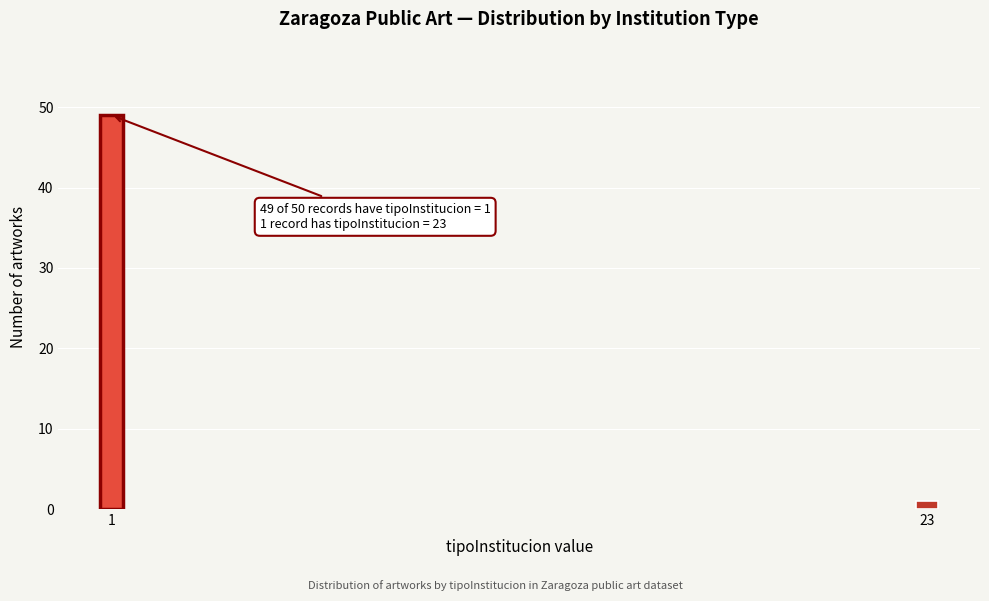

Reading left to right, transcribe all the data shown in this chart.

1=49	23=1